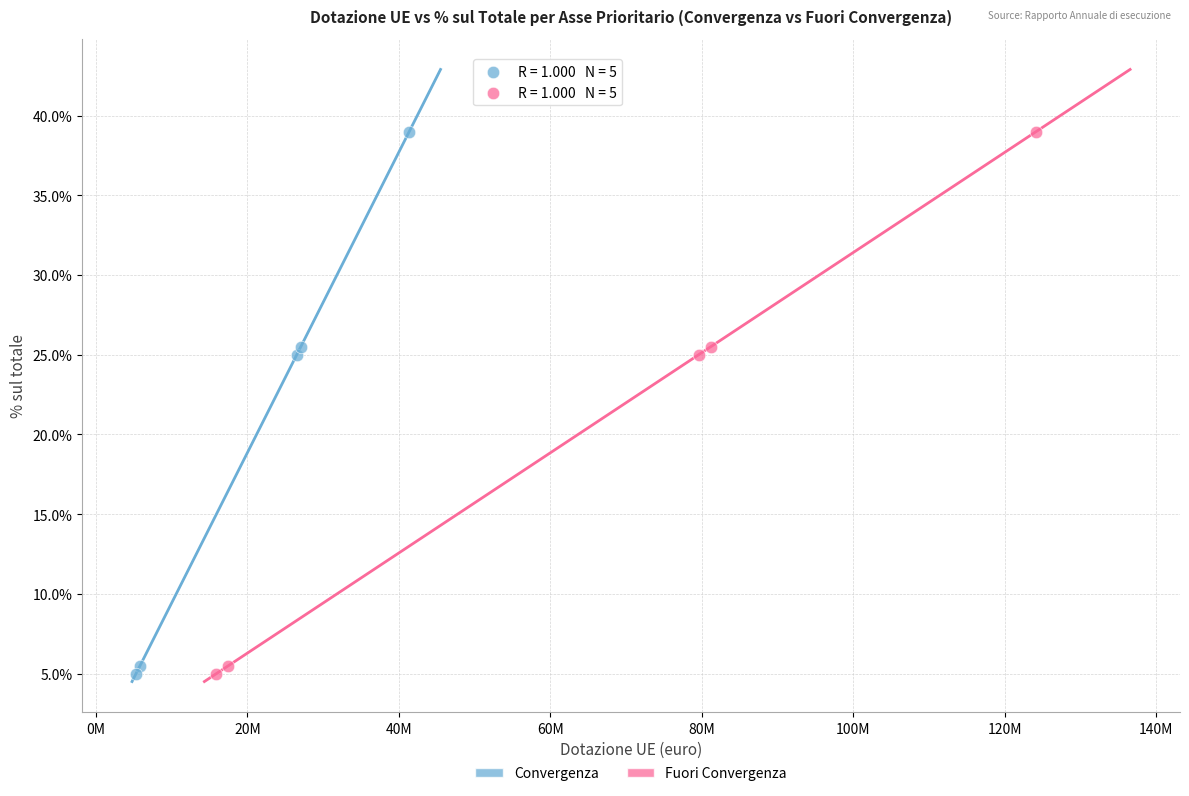

What are all the series names shown in the legend?

Convergenza, Fuori Convergenza